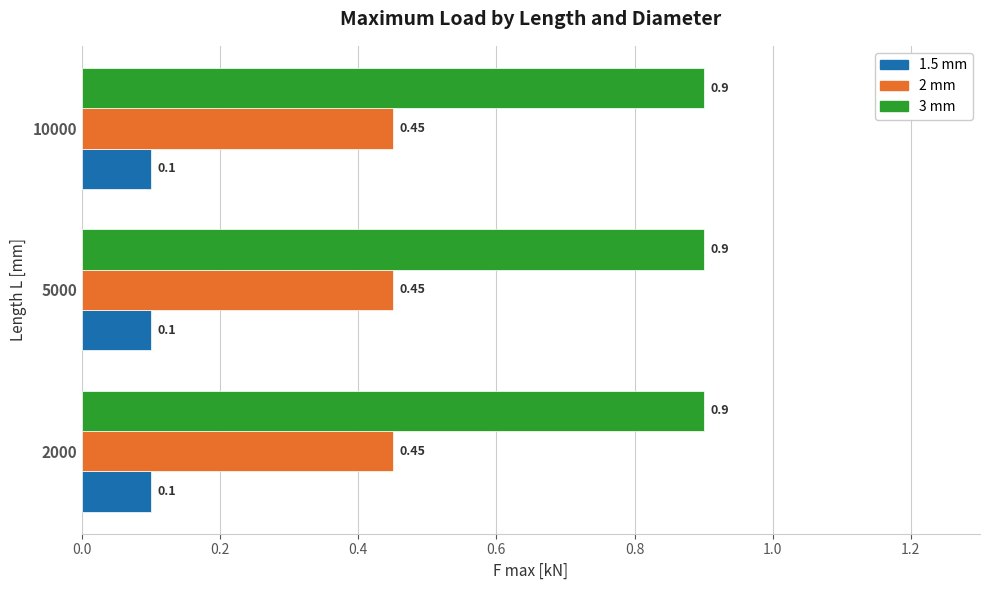

Is the value of 3 mm at 2000 greater than the value of 2 mm at 2000?

Yes